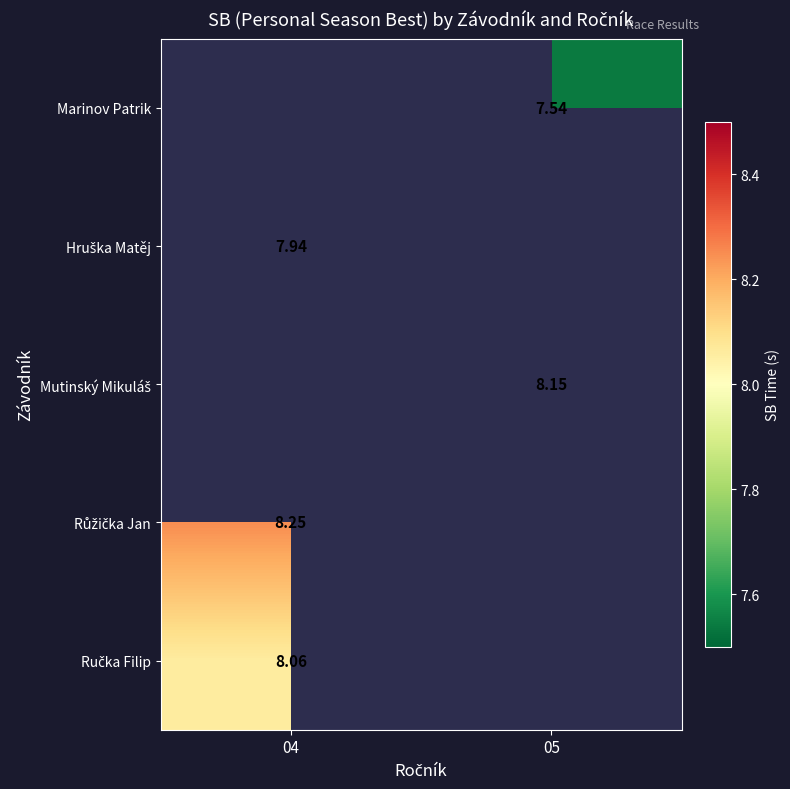

Is the value of Ručka Filip at 04 greater than the value of Růžička Jan at 04?

No